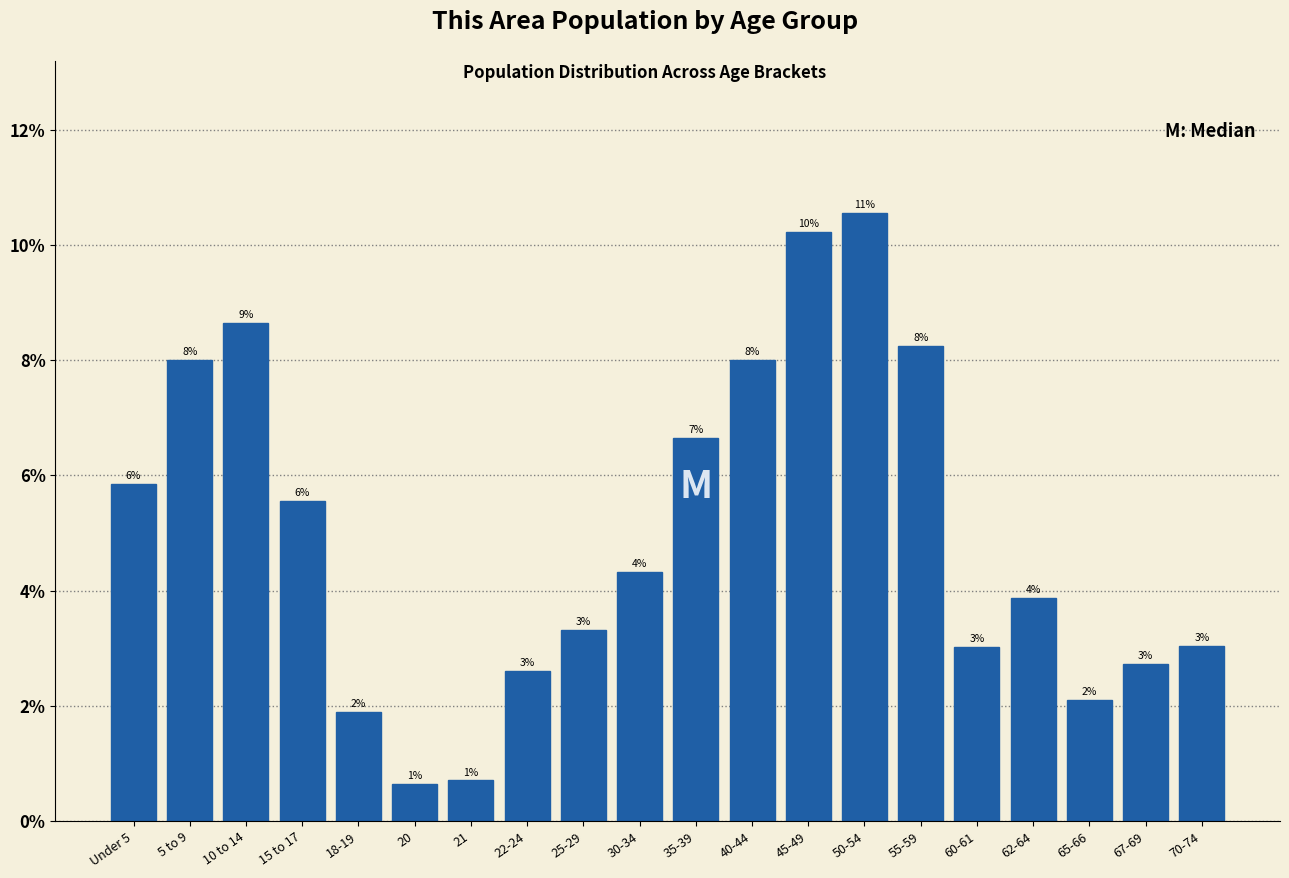

How many bars are there in total?

20